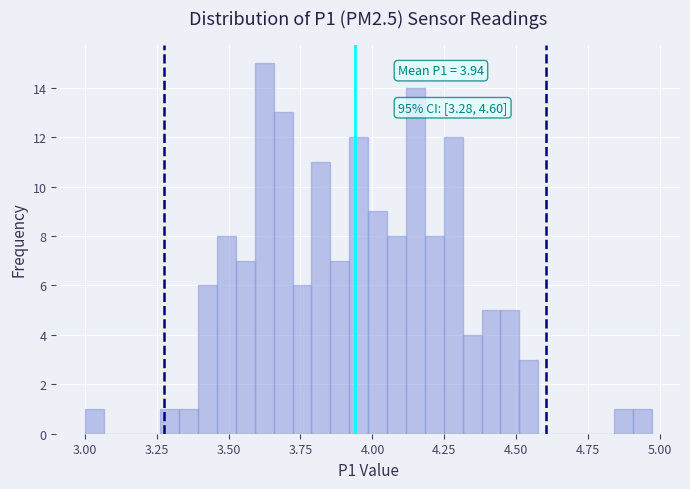

Read against the x-axis, roughly where is the centre of the tallest bar?

3.60